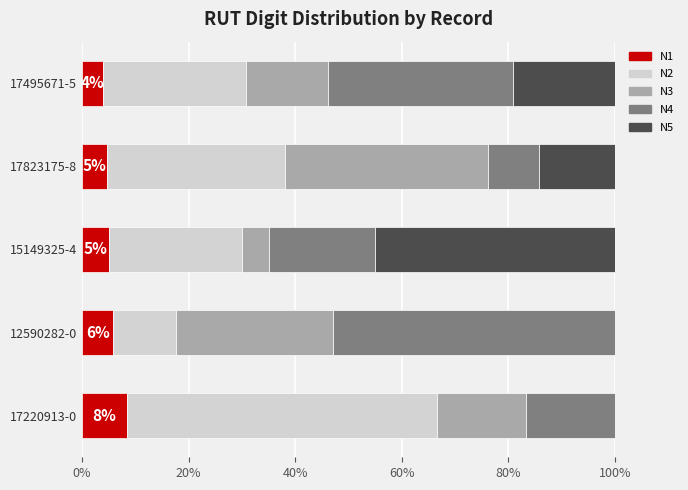

What is the highest value of the N1 series?

8.3